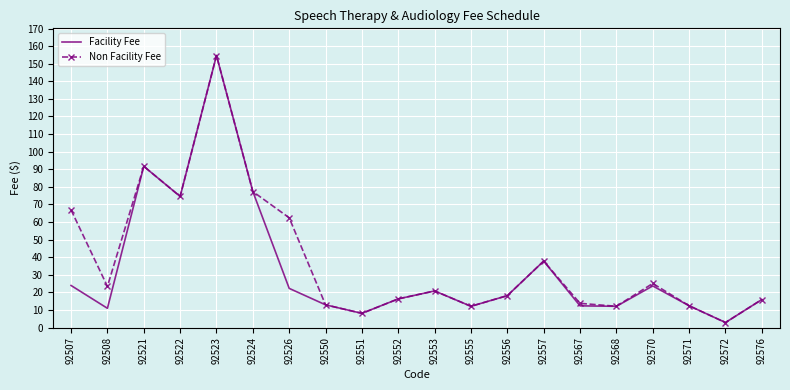

Which series has the largest total across all categories?

Non Facility Fee